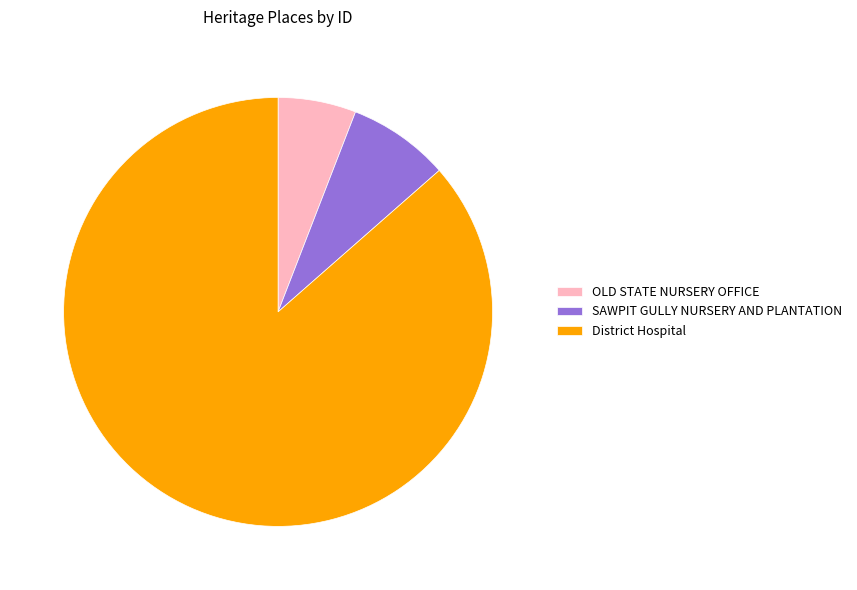

Do District Hospital and OLD STATE NURSERY OFFICE together represent more than half of the pie?

Yes